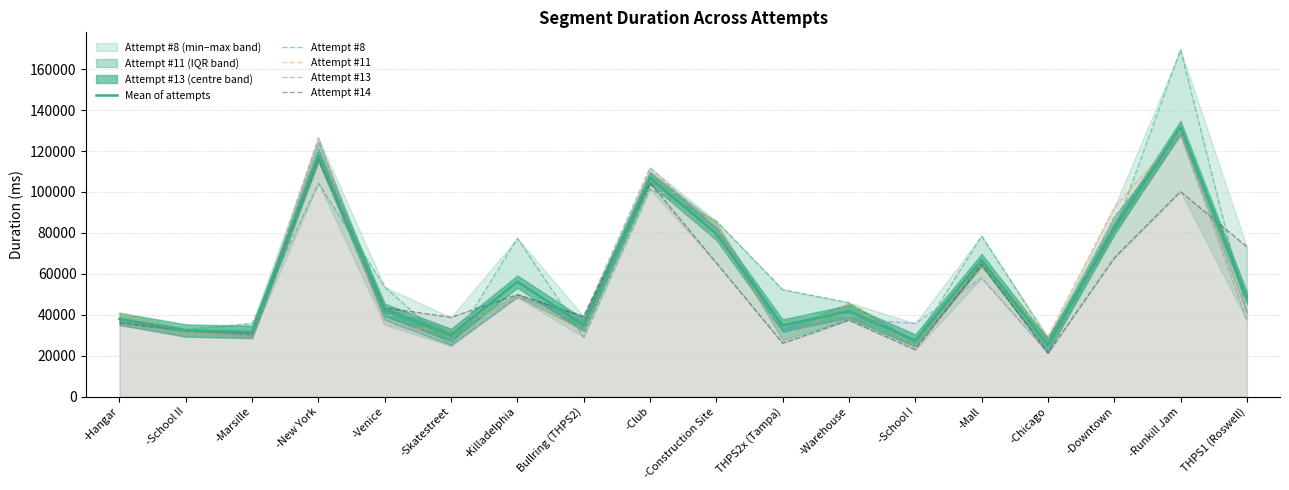

True or false: Attempt #8 has more than 0 points higher than both neighbors.

True